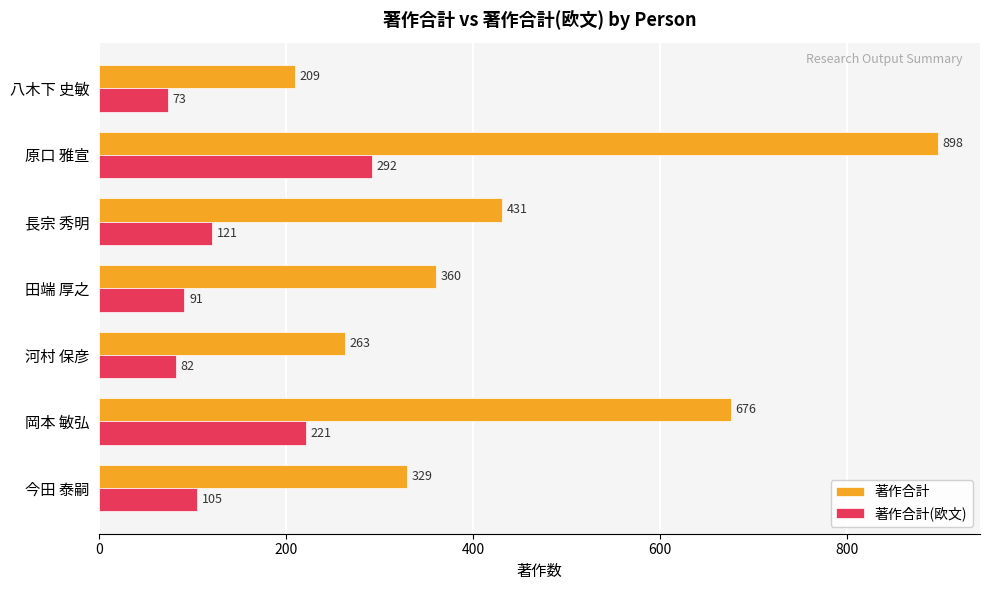

Where is 著作合計(欧文) nearest to the value 182?

岡本 敏弘